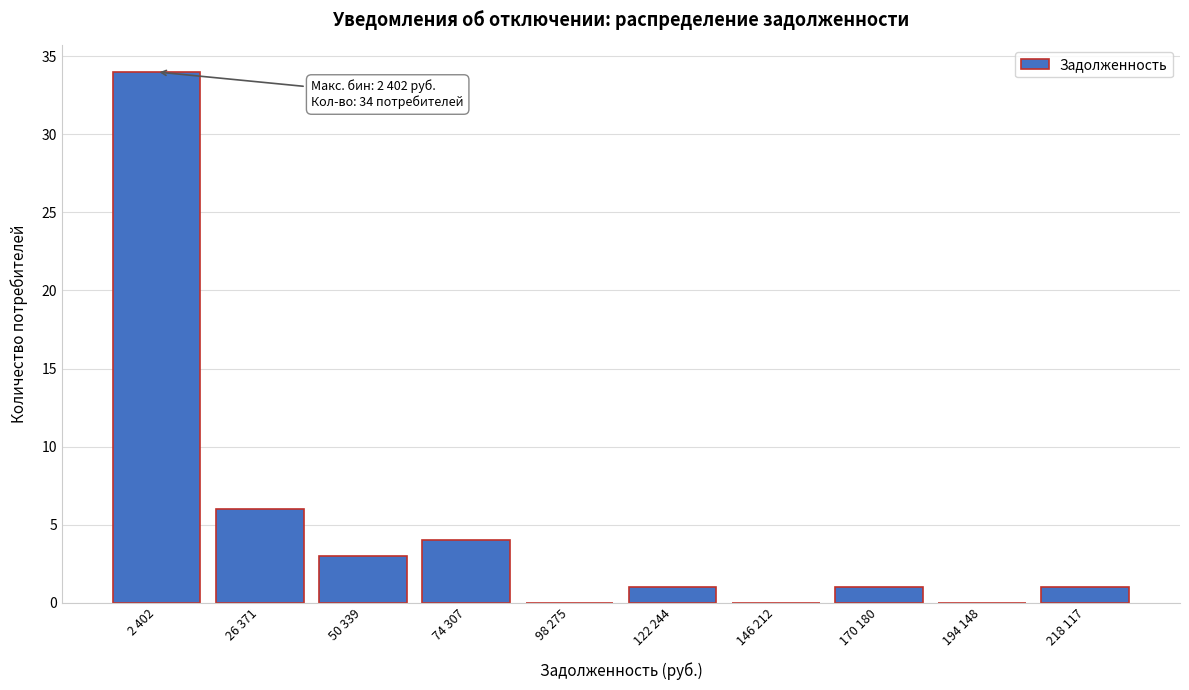

Reading left to right, list all the values displayed in this chart.

2 402=34	26 371=6	50 339=3	74 307=4	98 275=0	122 244=1	146 212=0	170 180=1	194 148=0	218 117=1